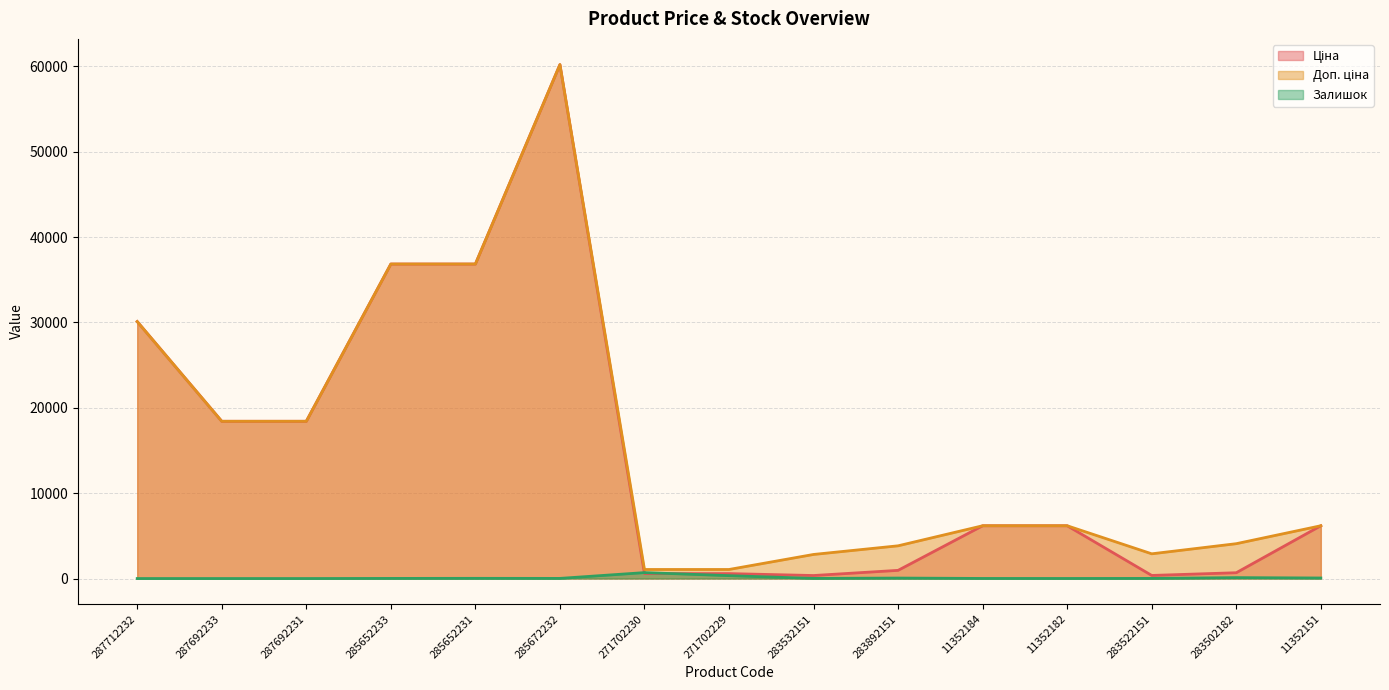

At which label does Ціна reach its peak?

285672232